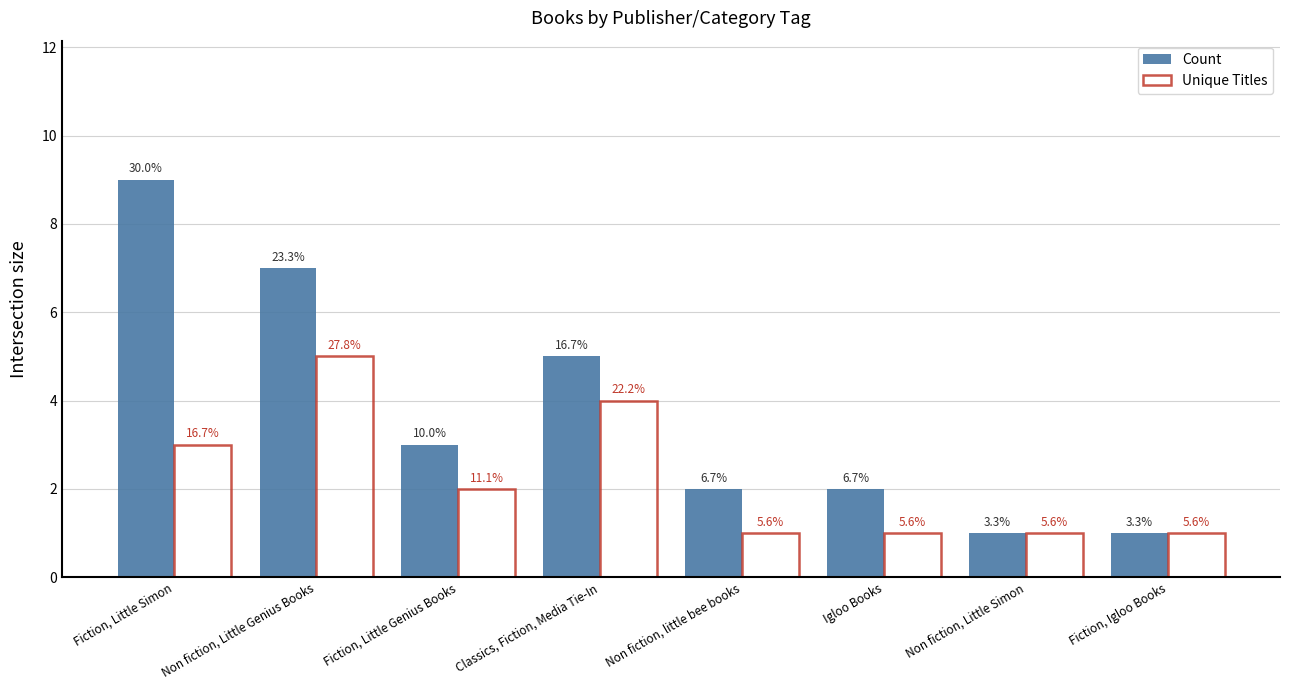

How many bars are there in total?

16